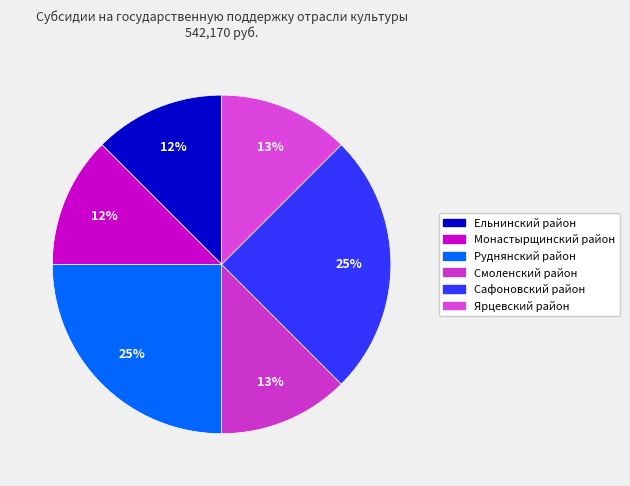

What percentage is the Монастырщинский район slice, to the nearest percent?

12%